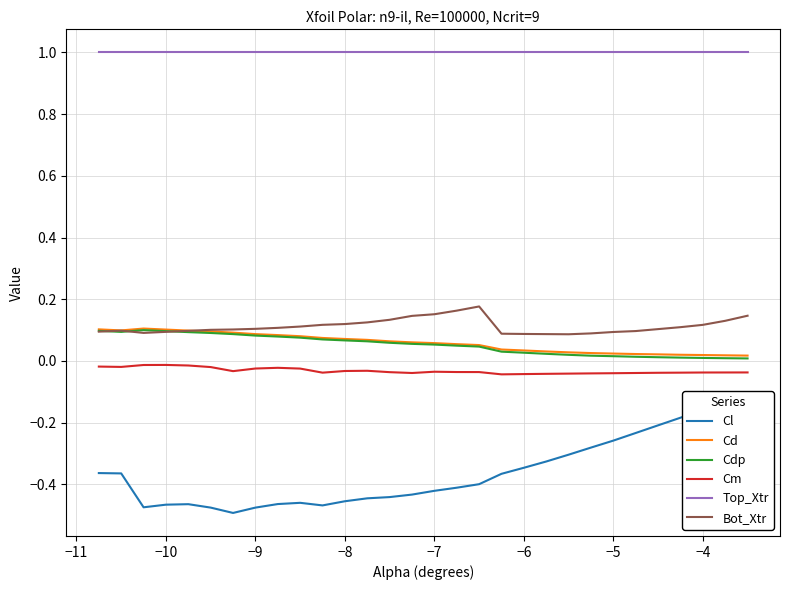

The Bot_Xtr series shows 0.2 at −8. True or false?

False